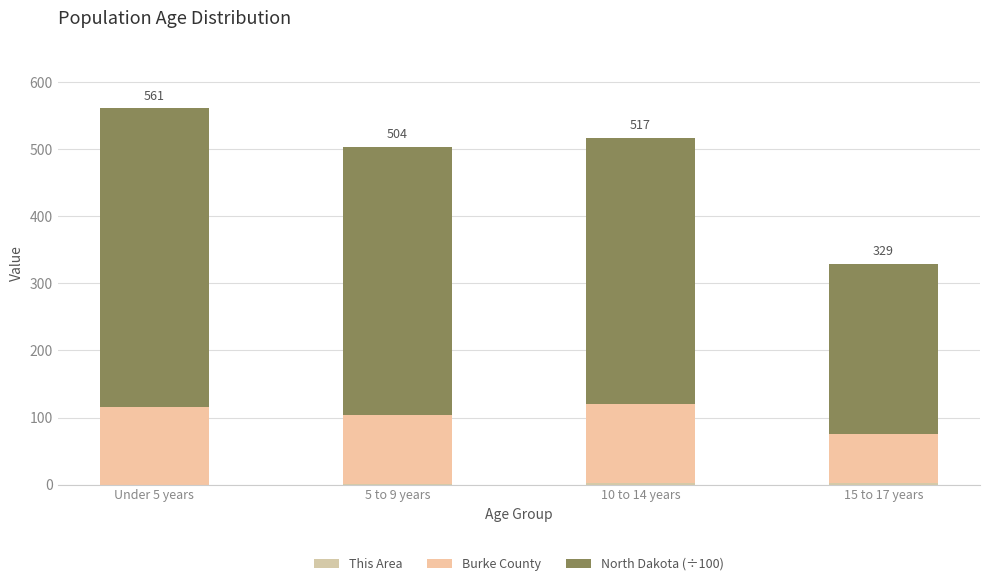

What is the average value of the North Dakota (÷100) series?

374